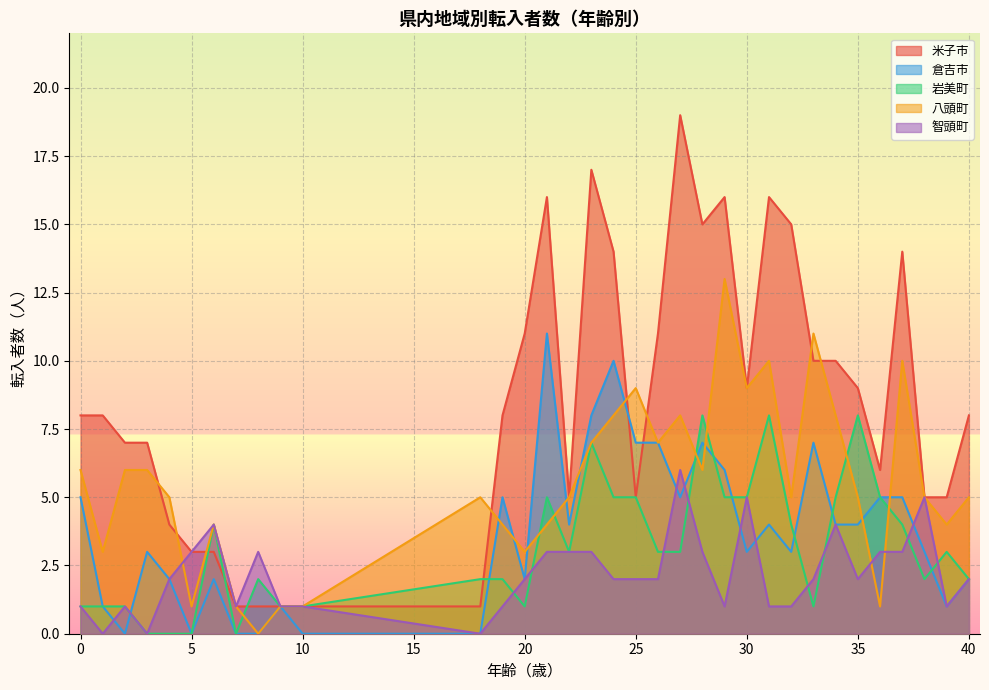

Which series has the largest total across all categories?

米子市